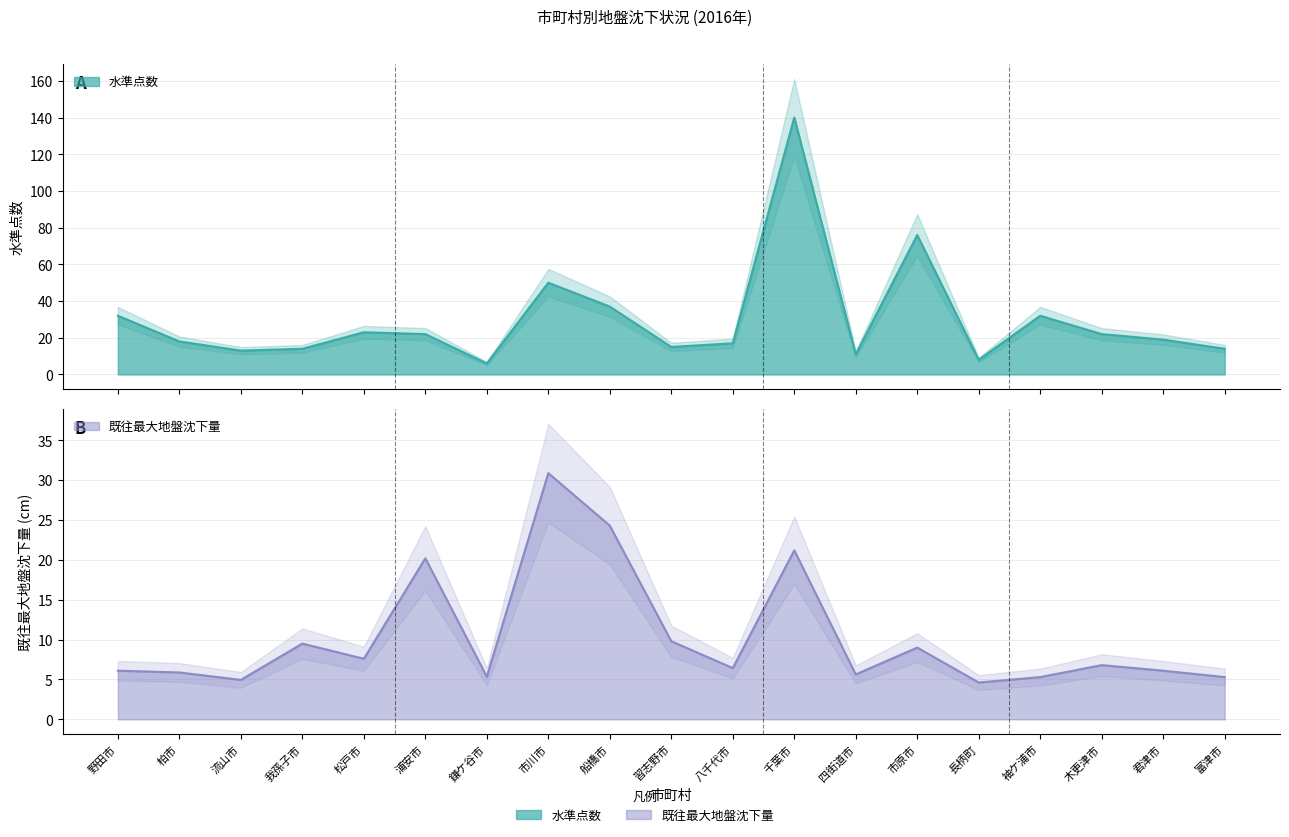

Does the chart display data point markers on the line(s)?

No